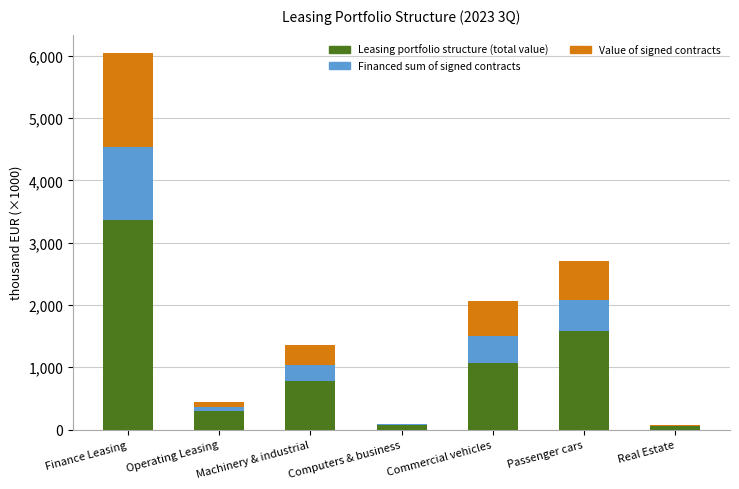

Does the chart contain stacked bars?

Yes